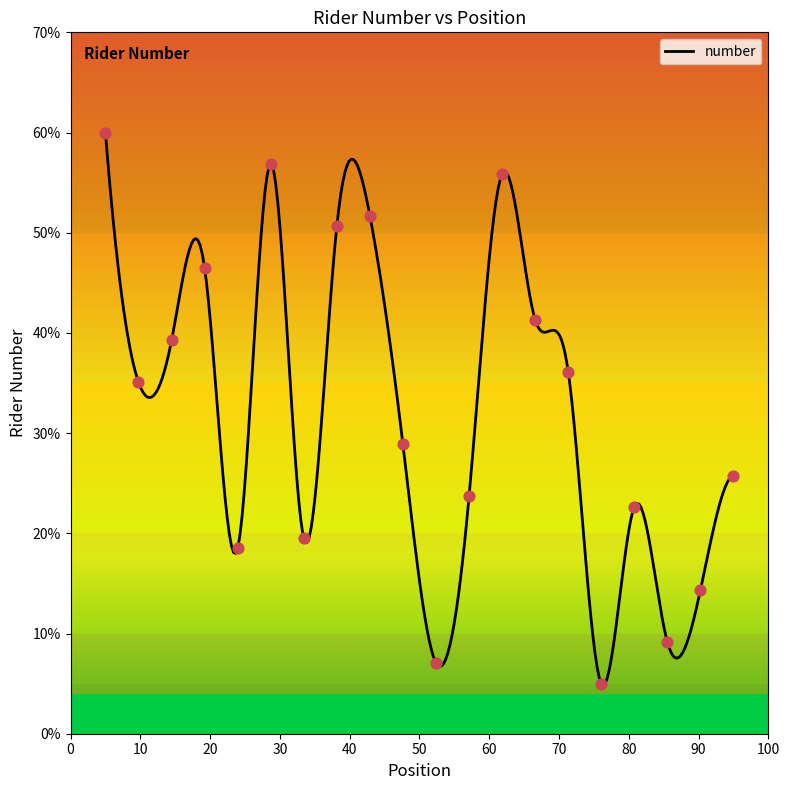

What is the change in value from 4 to 13?

+9.3